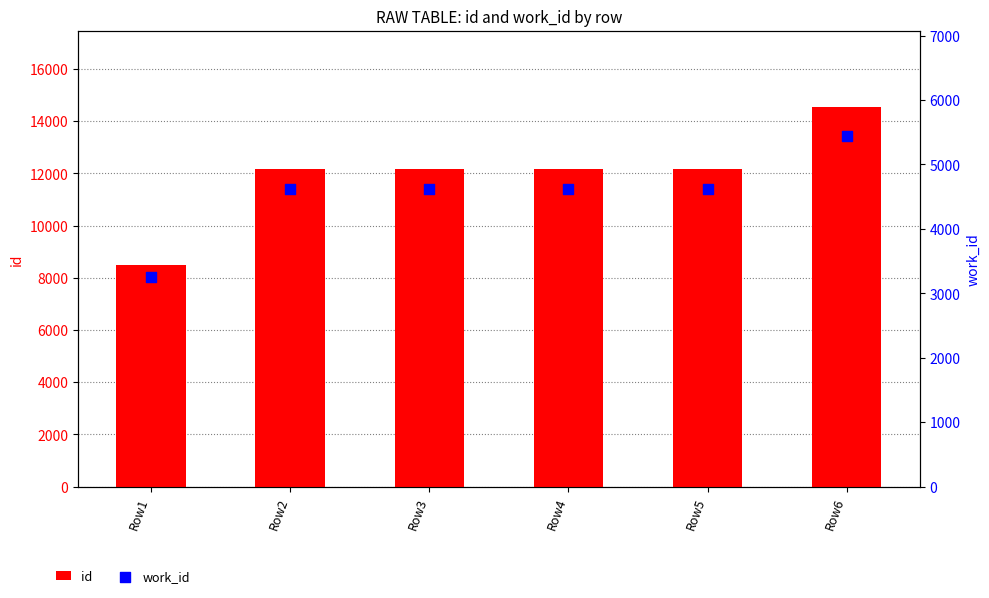

Which series reaches the minimum Y coordinate?

work_id